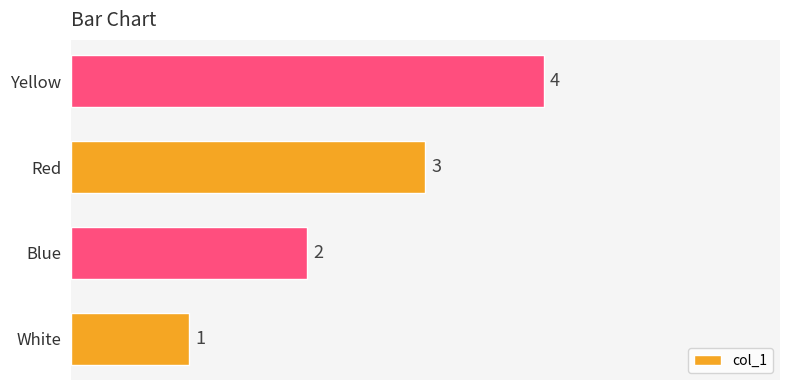

What is the greatest value displayed?

4